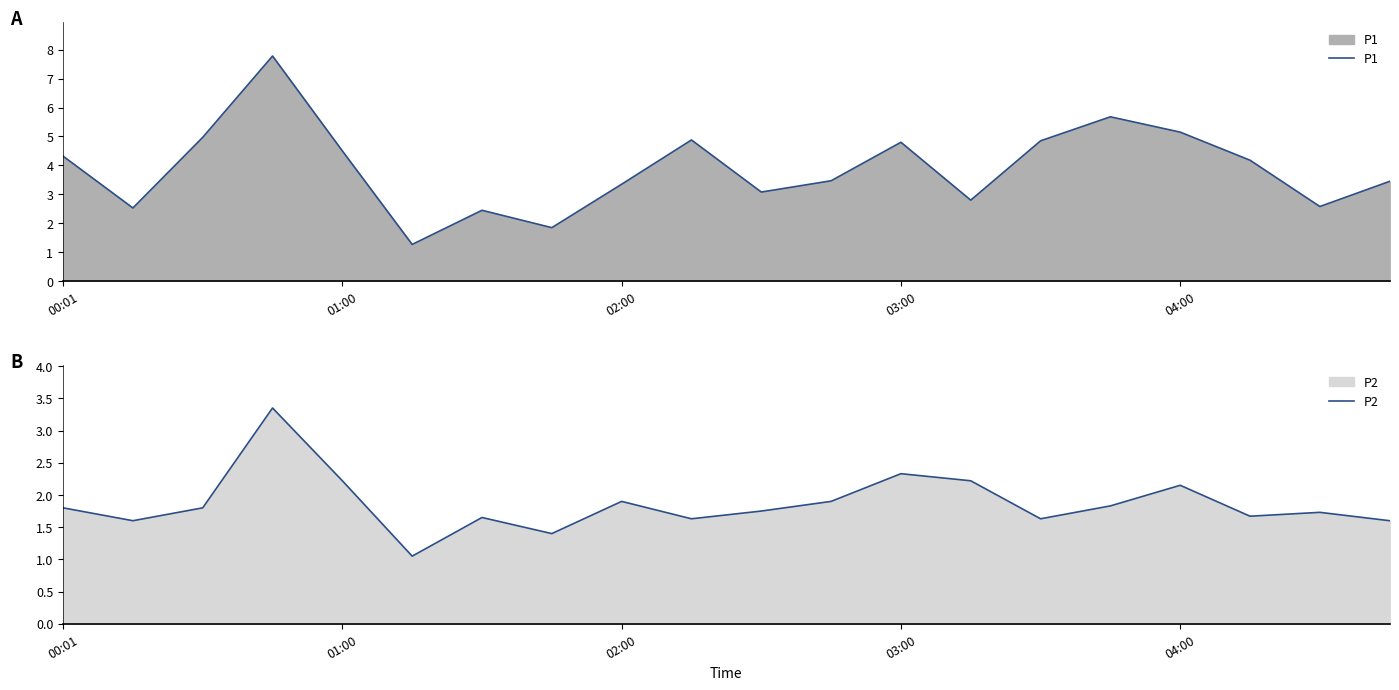

Which series has the widest spread of values?

P1